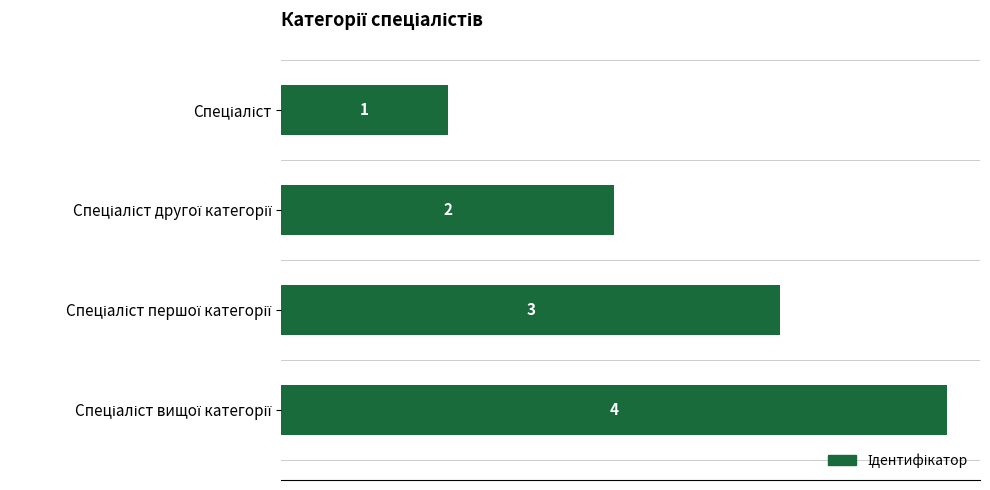

What is the difference between the maximum and minimum values?

3